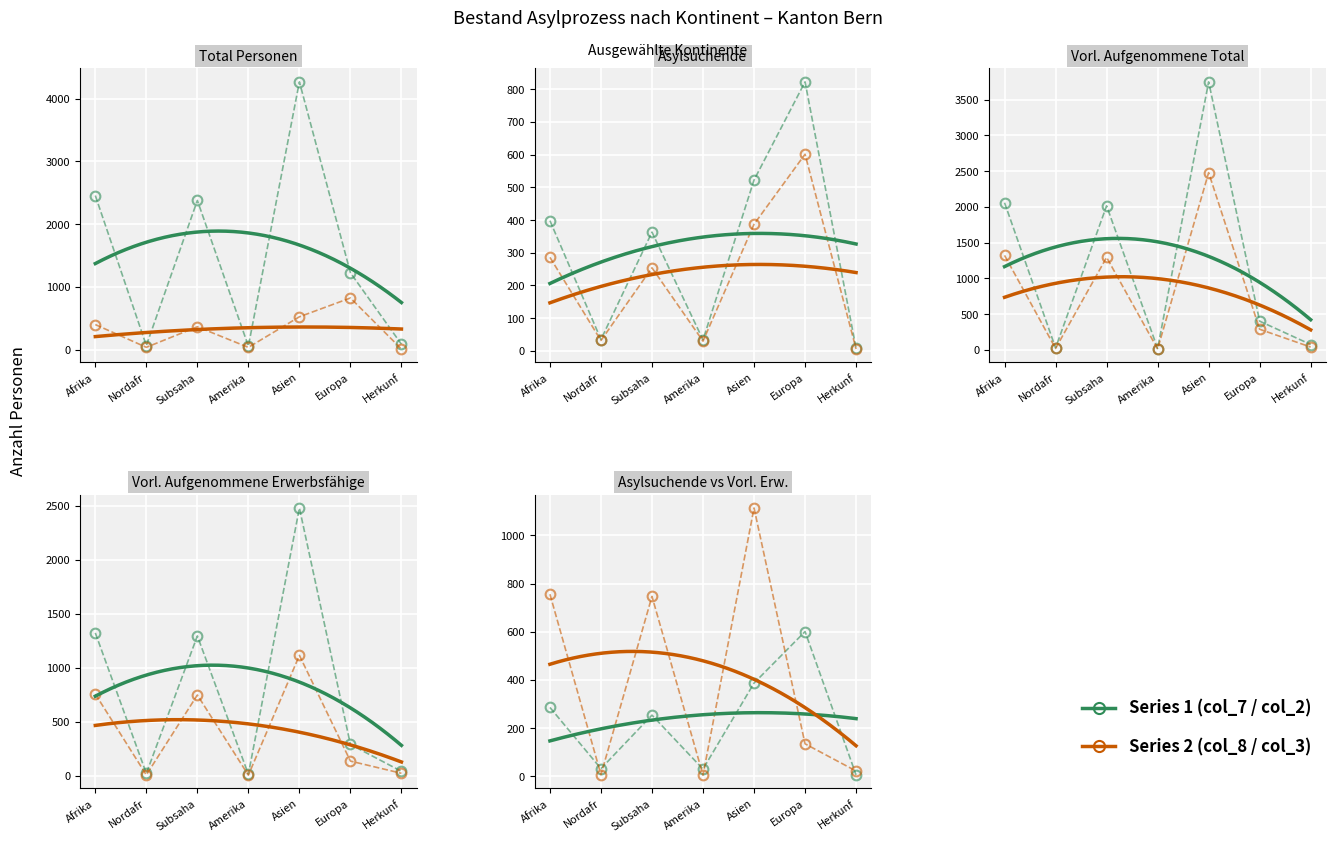

Count the number of categories in the chart.

7